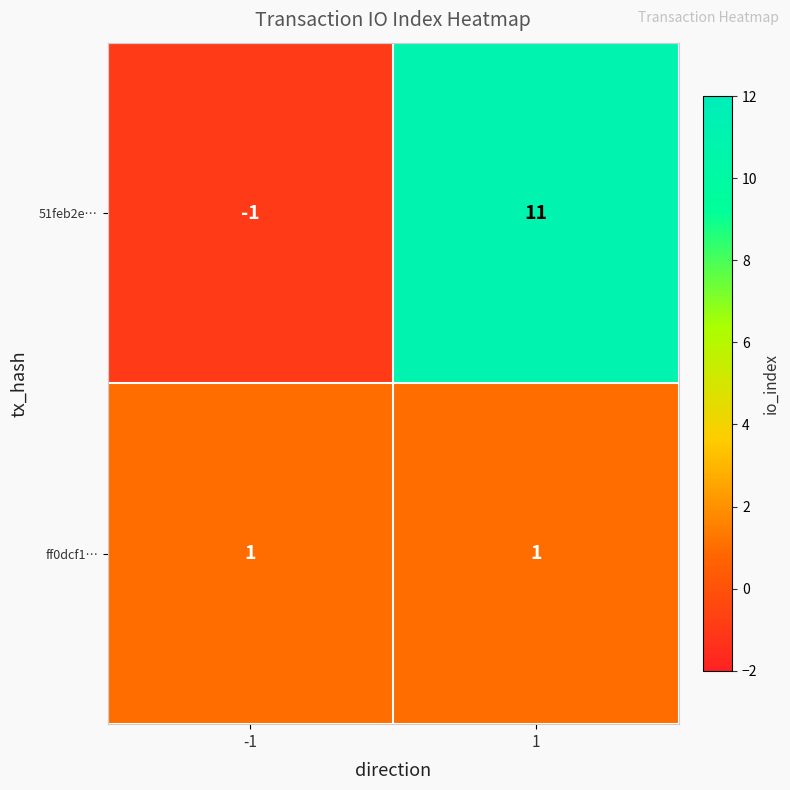

At which category is the sum across all series the highest?

1